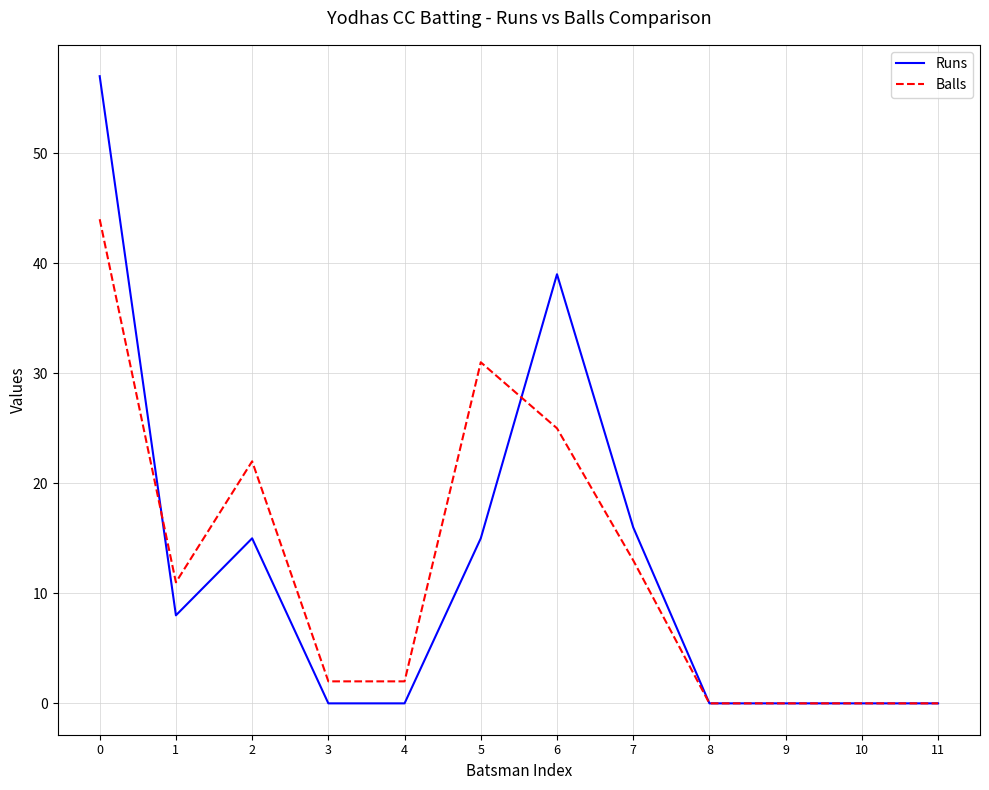

Which series changed the most between 0 and 4?

Runs